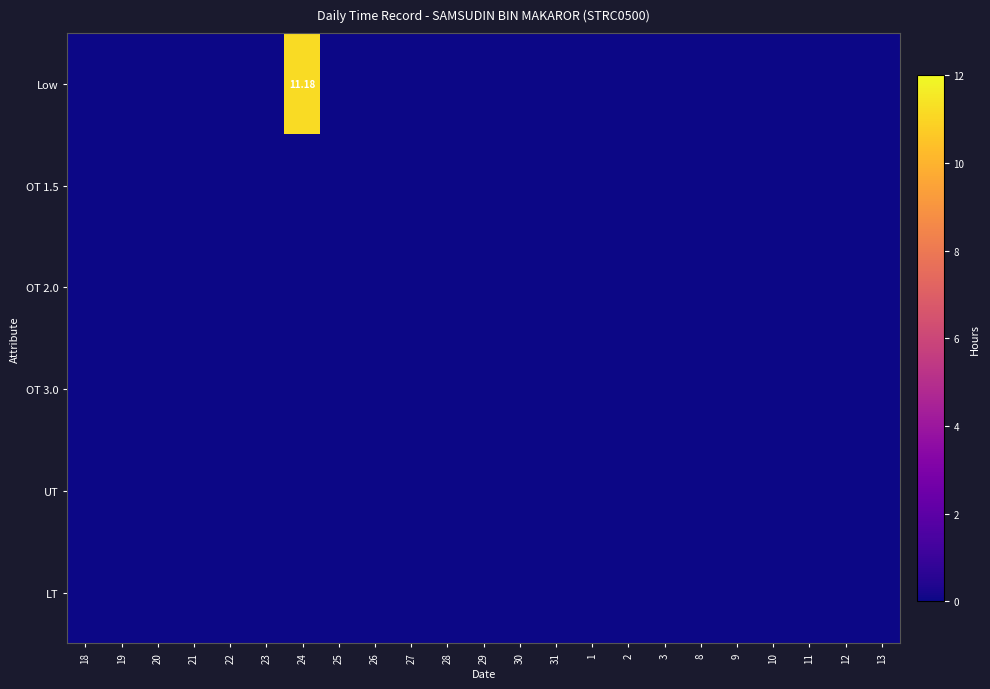

Which series has the widest spread of values?

Low